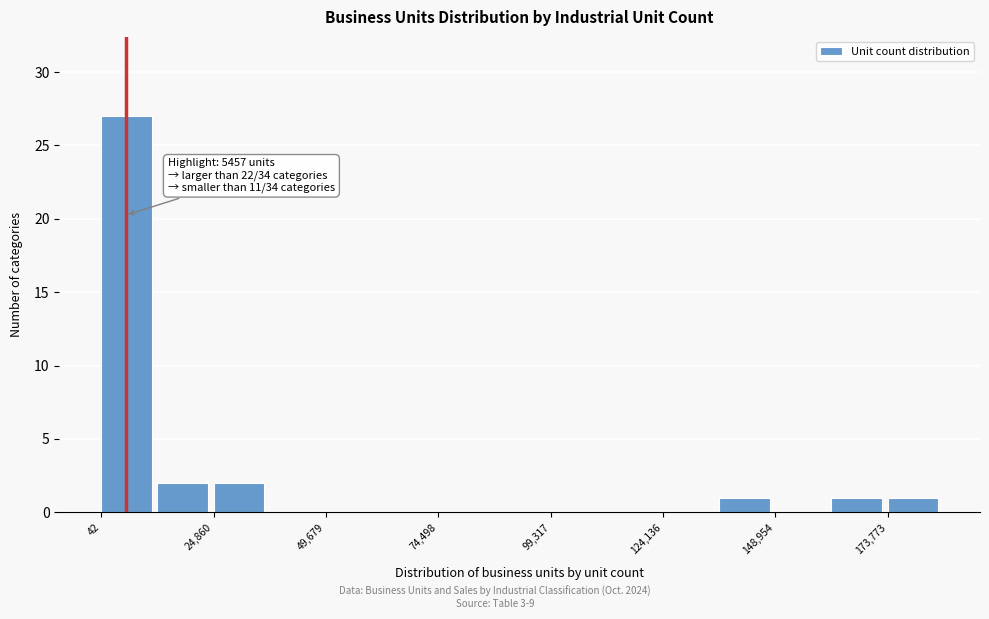

Around what value on the x-axis is the tallest bar? Give the approximate position of its centre, as read against the axis.

5000